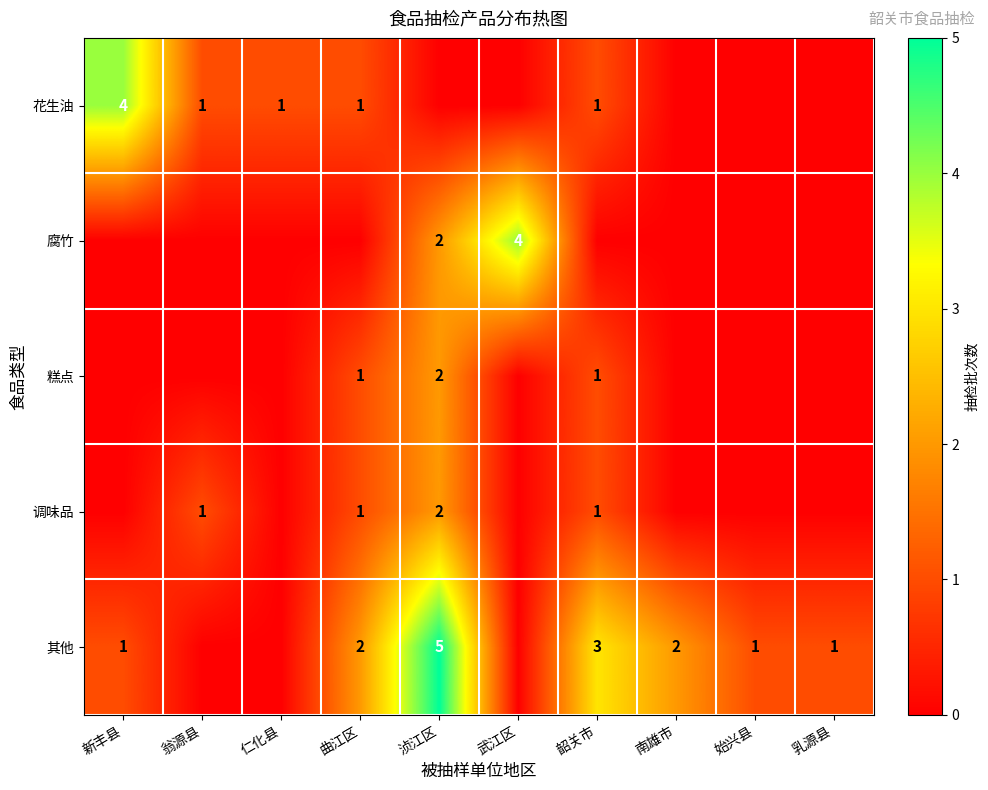

The value of 花生油 at 翁源县 is 2. True or false?

False